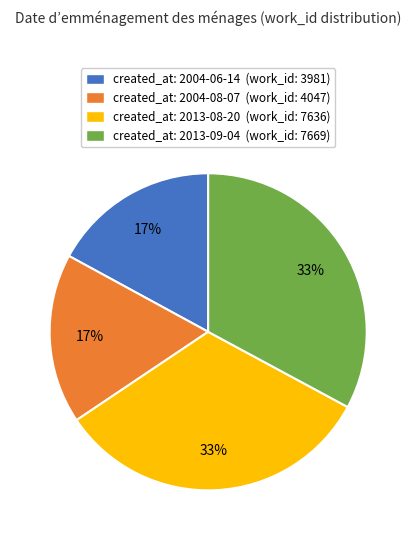

Does any single category account for the majority?

No